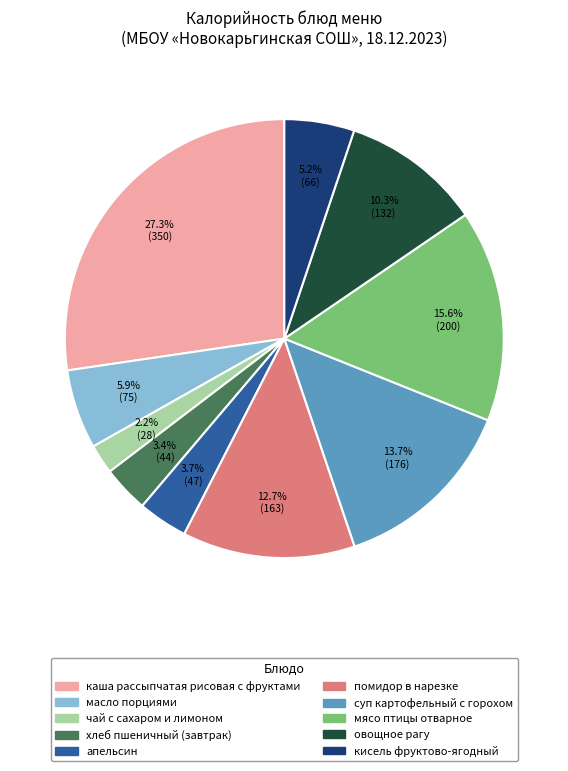

What is the smallest slice in the pie chart?

чай с сахаром и лимоном